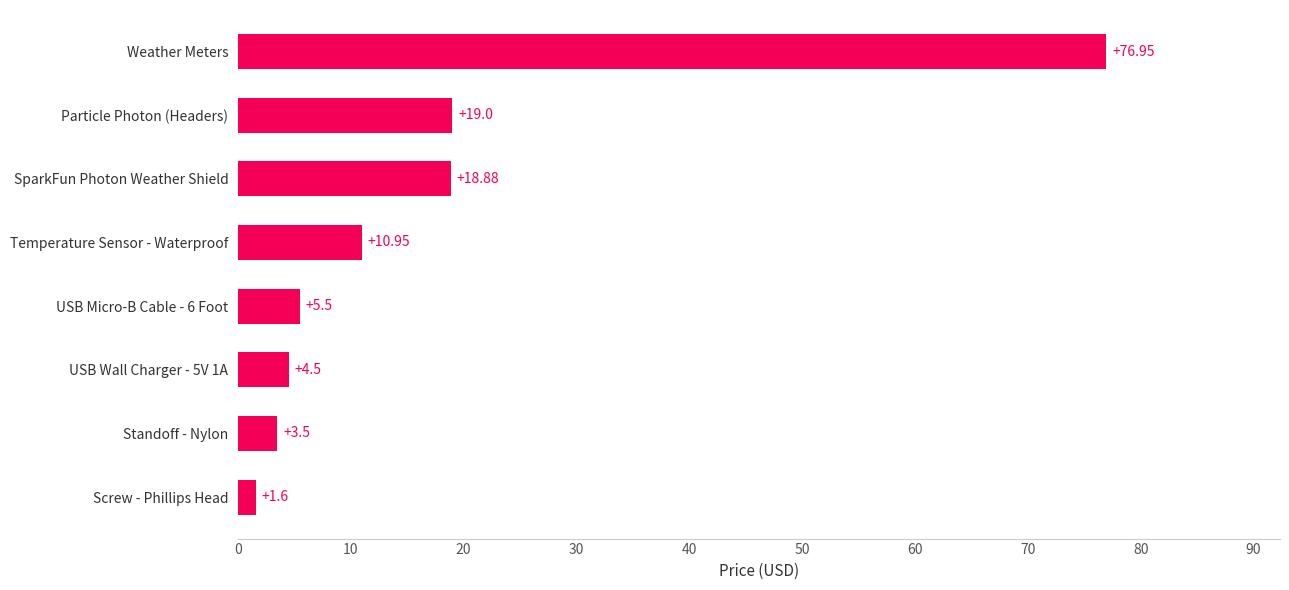

At which label is the value closest to 39?

Particle Photon (Headers)